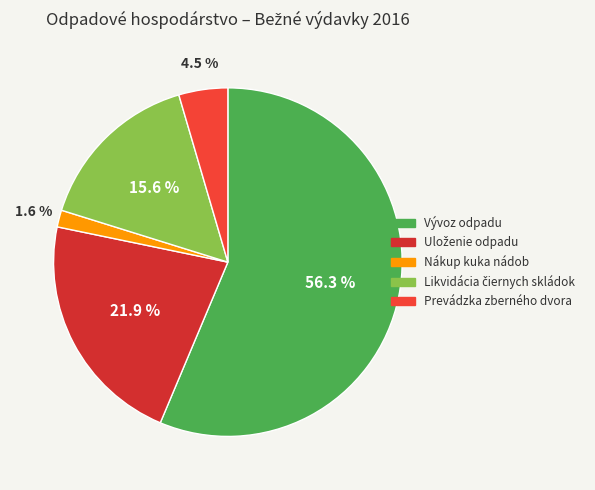

How many slices are in this pie chart?

5